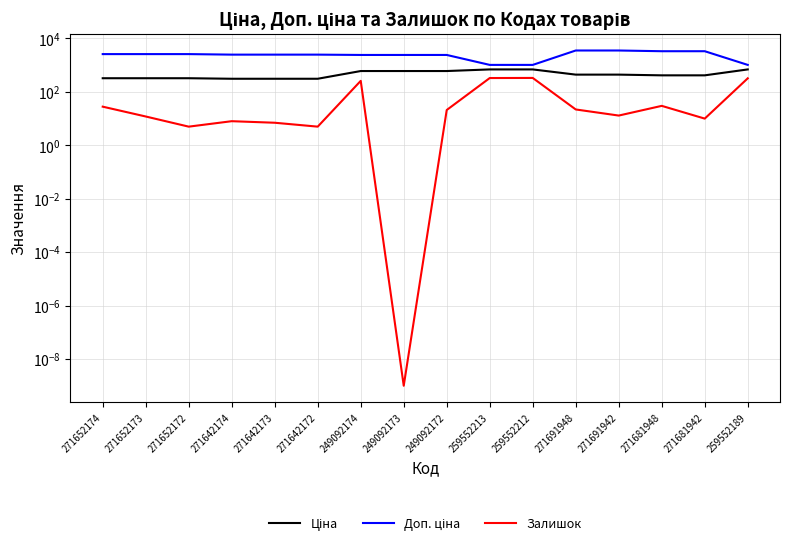

Which series has the largest range (max minus min)?

Доп. ціна